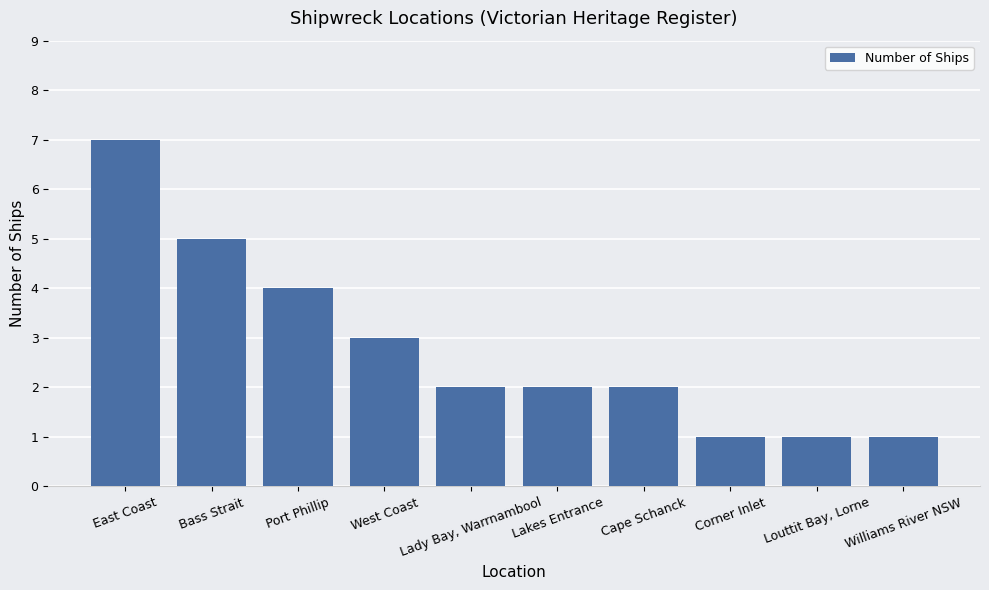

What is the greatest value displayed?

7